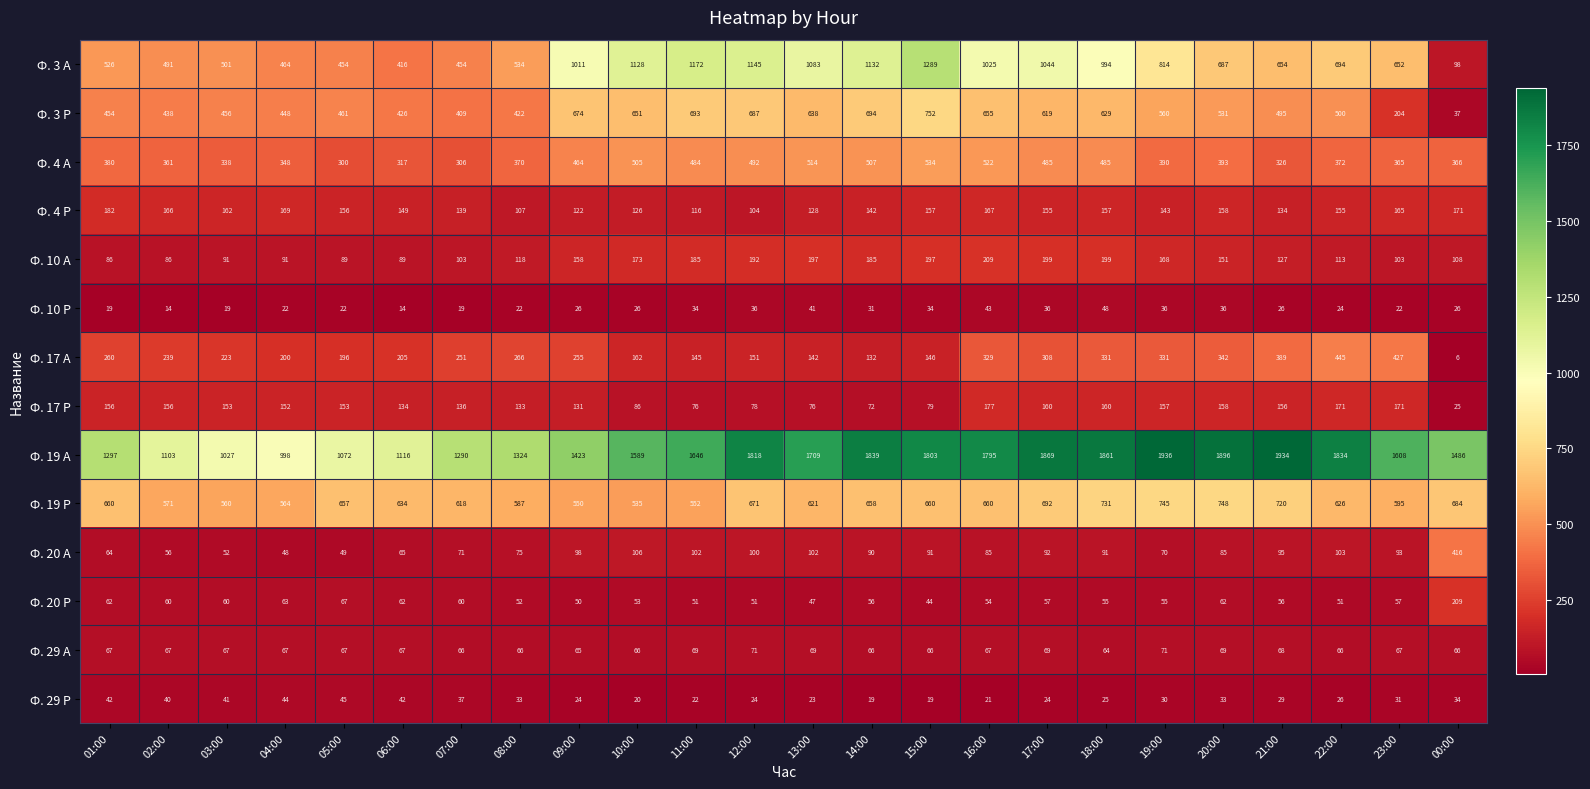

At which category is the sum across all series the highest?

15:00